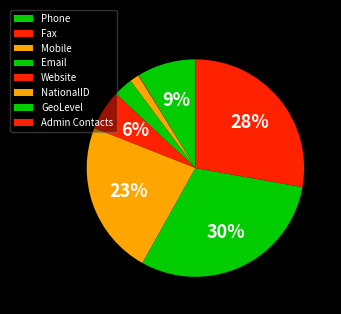

Does any single category account for the majority?

No